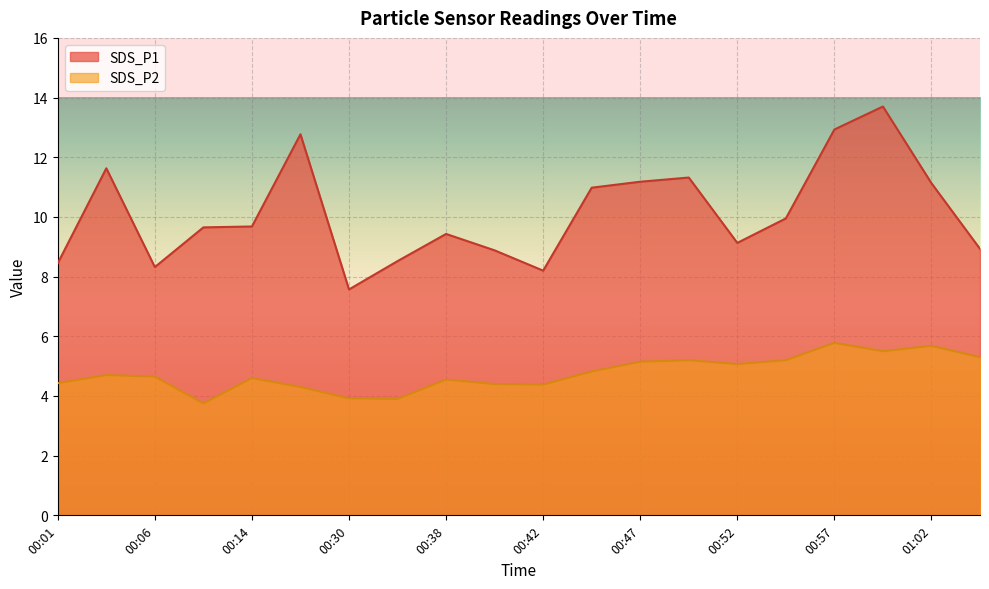

At which label does SDS_P1 reach its peak?

00:59